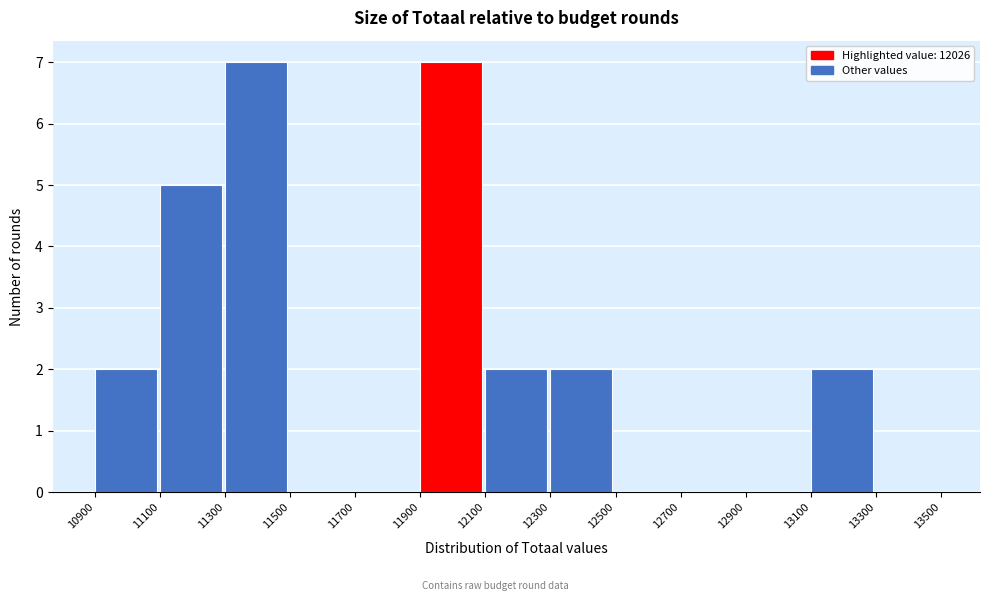

Reading left to right, transcribe this chart: for each bar, give the range it covers on the x-axis and its height. The values are not printed on the chart, so give them approximately, as read against the axis.

10900 to 11100: 2
11100 to 11300: 5
11300 to 11500: 7
11500 to 11700: 0
11700 to 11900: 0
11900 to 12100: 7
12100 to 12300: 2
12300 to 12500: 2
12500 to 12700: 0
12700 to 12900: 0
12900 to 13100: 0
13100 to 13300: 2
13300 to 13500: 0